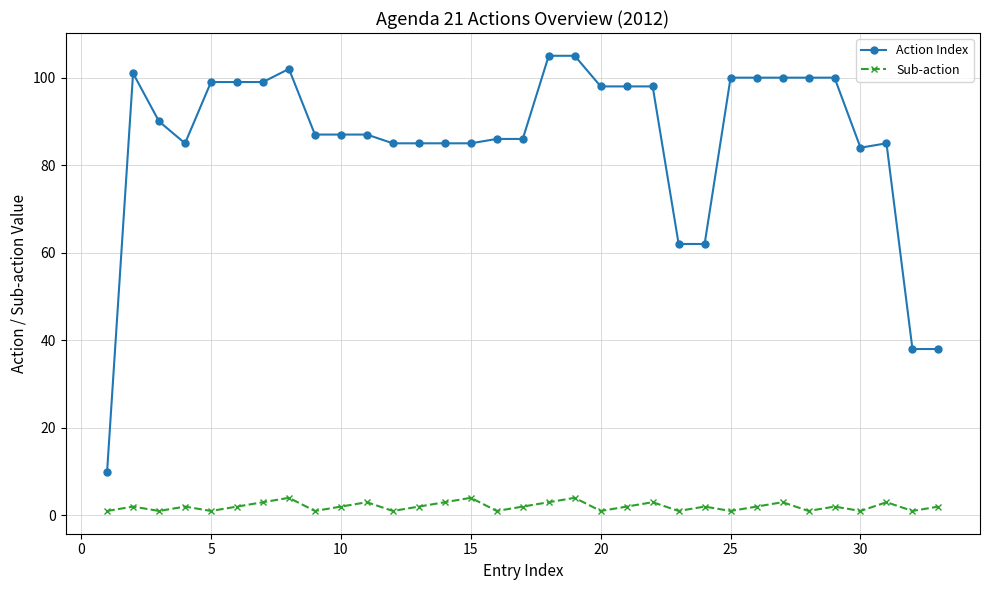

What is the difference between the maximum and second lowest values in the Action Index series?

67